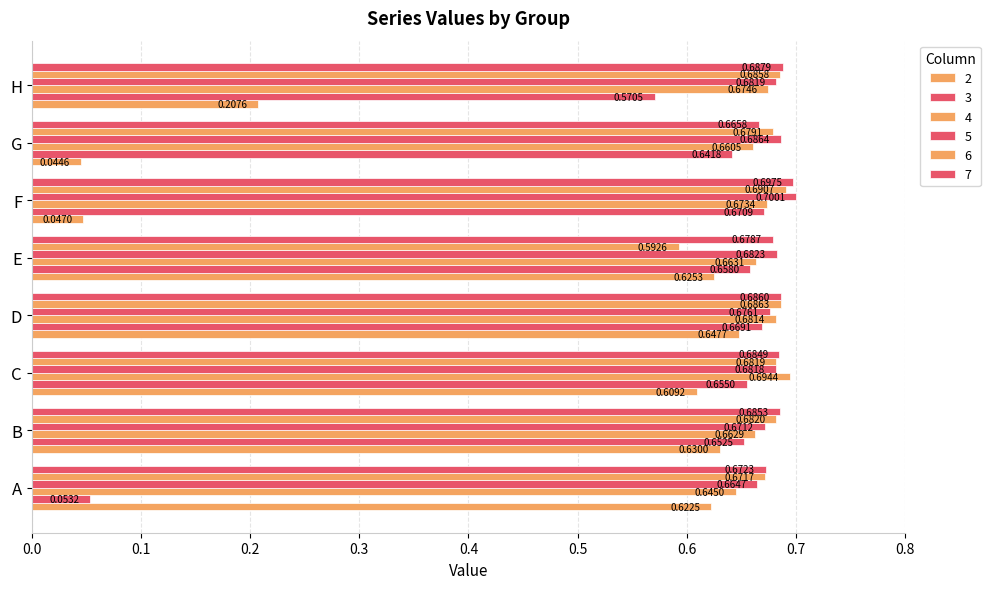

How many series are shown in this chart?

6